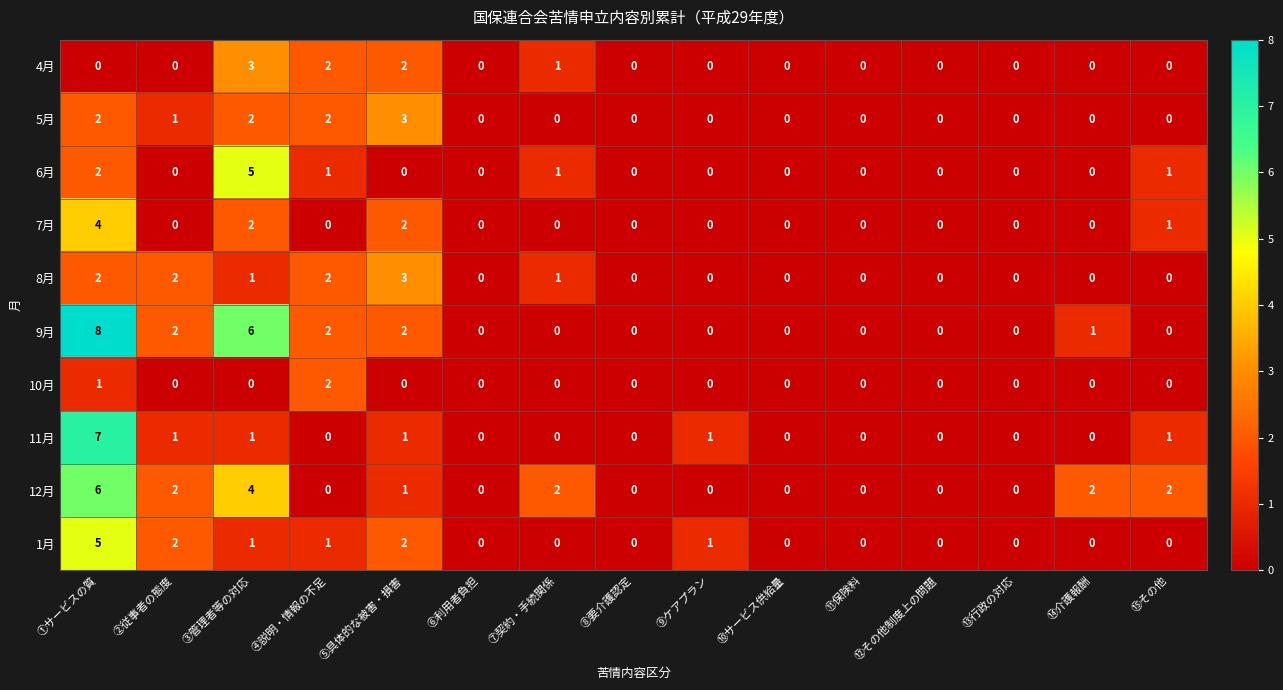

Is it true that 5月 equals 0 at ⑩サービス供給量?

True